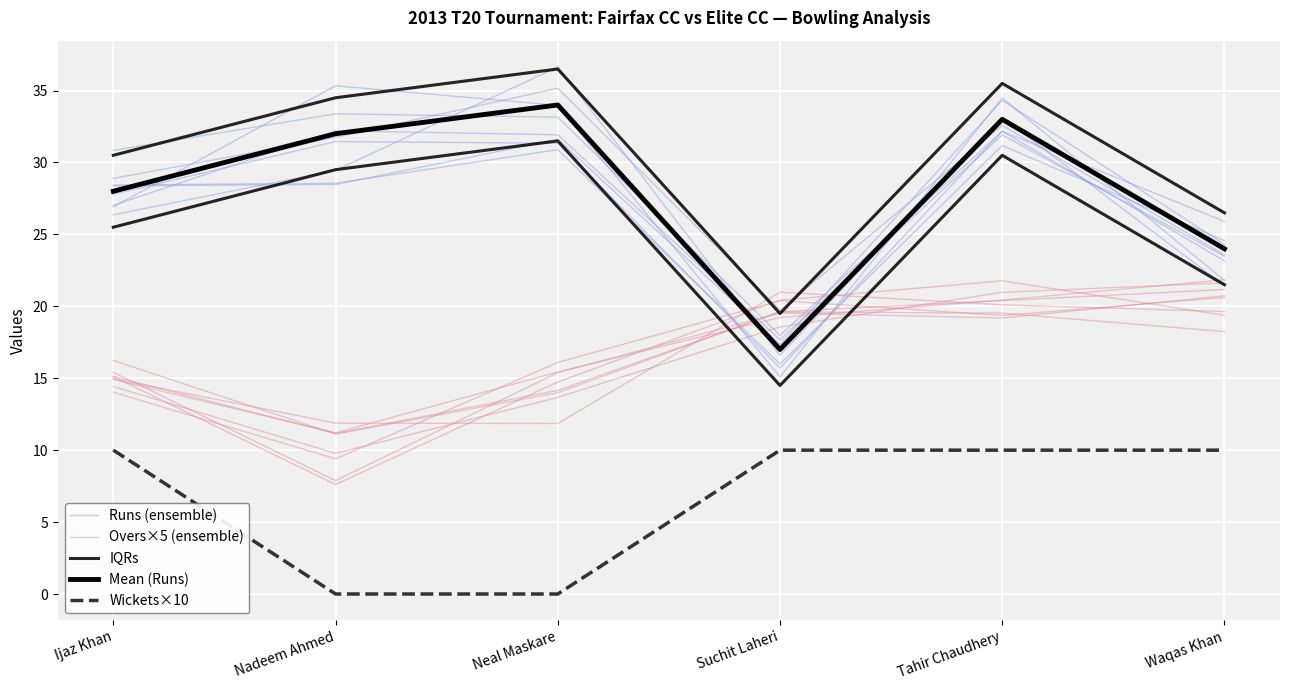

What is the label of the 2nd point from the left?

Nadeem Ahmed